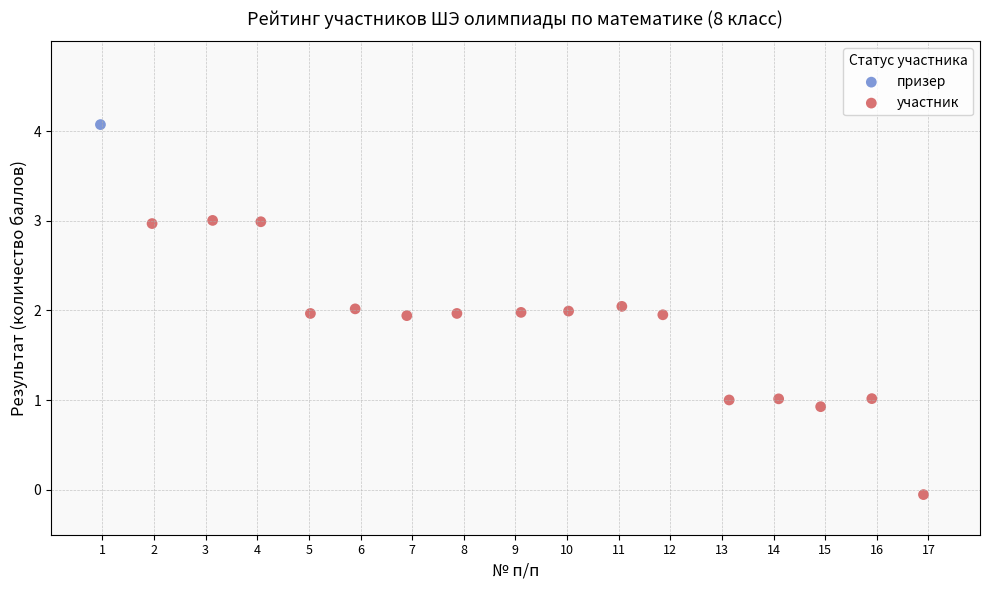

What are all the series names shown in the legend?

призер, участник